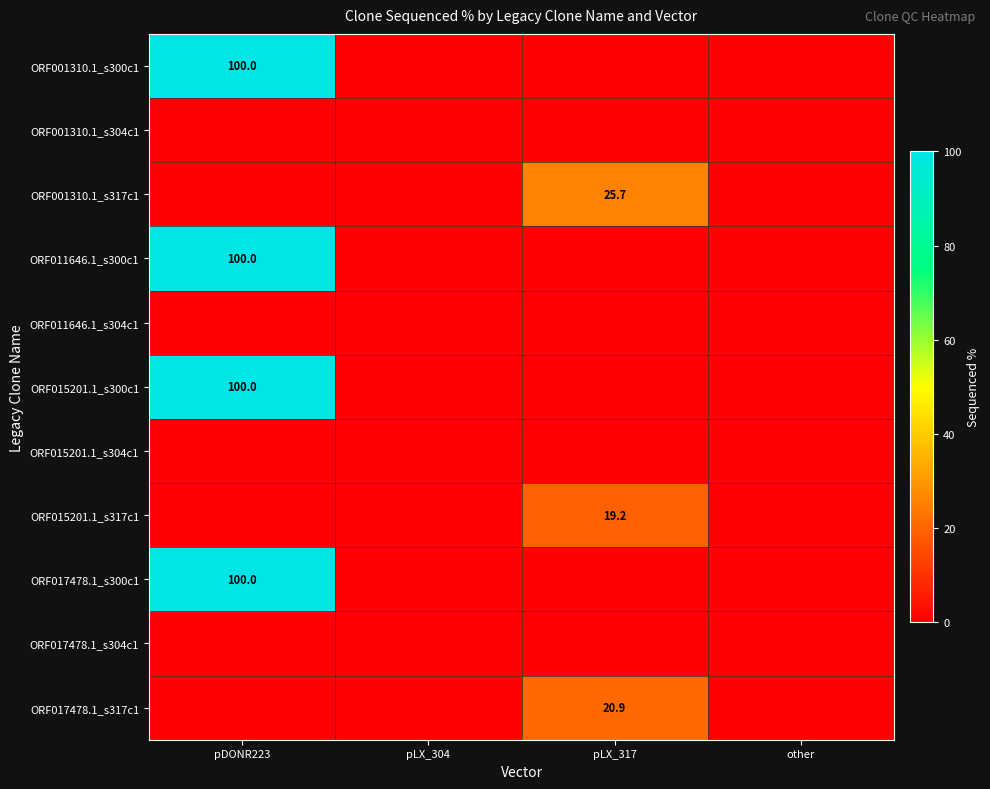

The value of ORF001310.1_s317c1 at pLX_317 is 45.7. True or false?

False